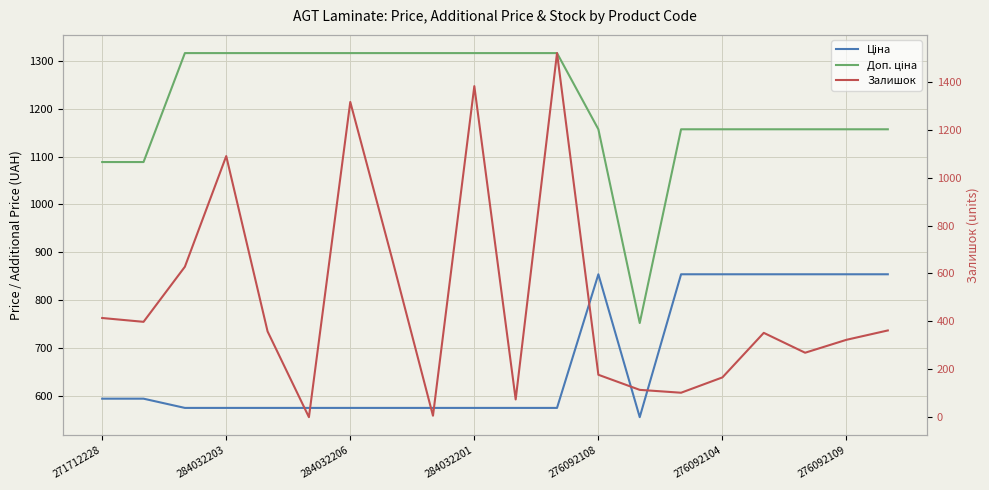

What is the sum of all Доп. ціна values?

24197.5